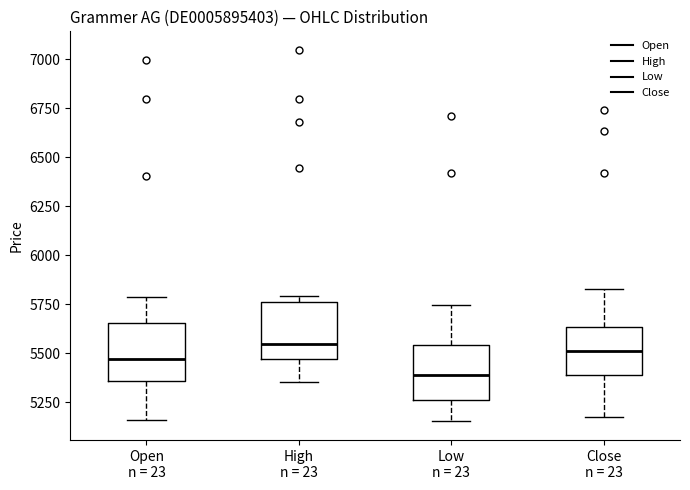

Reading left to right, read every box against the y-axis: the position of its median line, the range the box covers, and the ends of its whiskers. The values are not printed on the chart, so give them approximately, as read against the axis.

Open n = 23: median 5450, box 5350 to 5650, whiskers 5150 to 5800
High n = 23: median 5550, box 5450 to 5750, whiskers 5350 to 5800
Low n = 23: median 5400, box 5250 to 5550, whiskers 5150 to 5750
Close n = 23: median 5500, box 5400 to 5650, whiskers 5150 to 5850